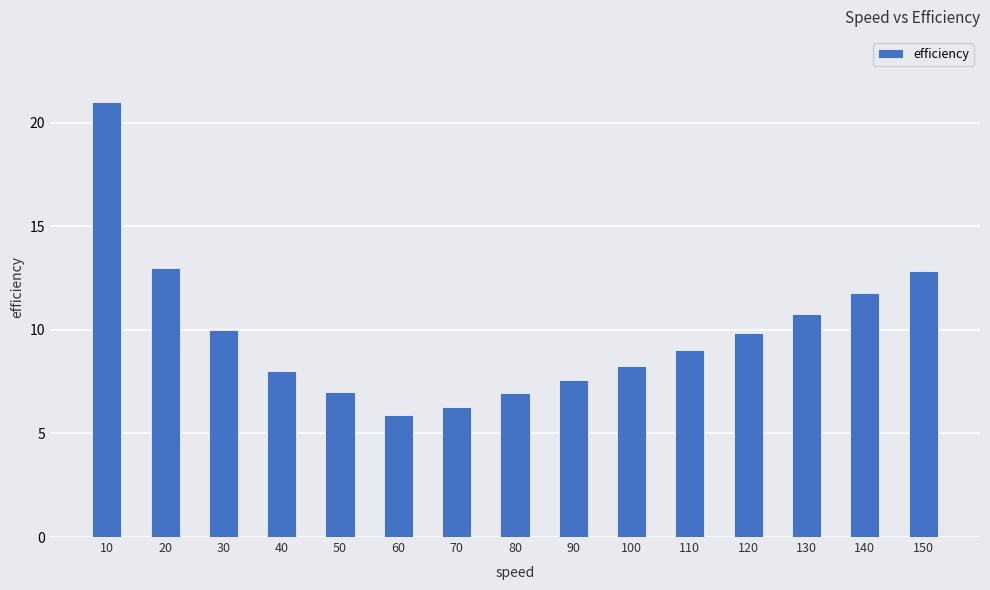

What is the maximum value shown in the chart?

21.0